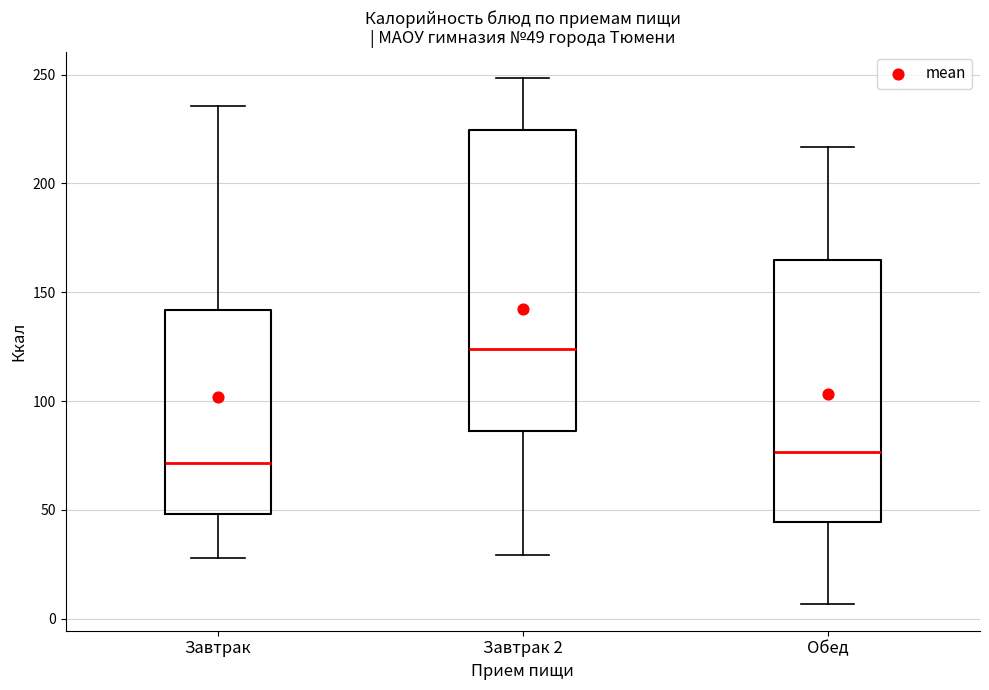

Which box has the highest median line?

Завтрак 2